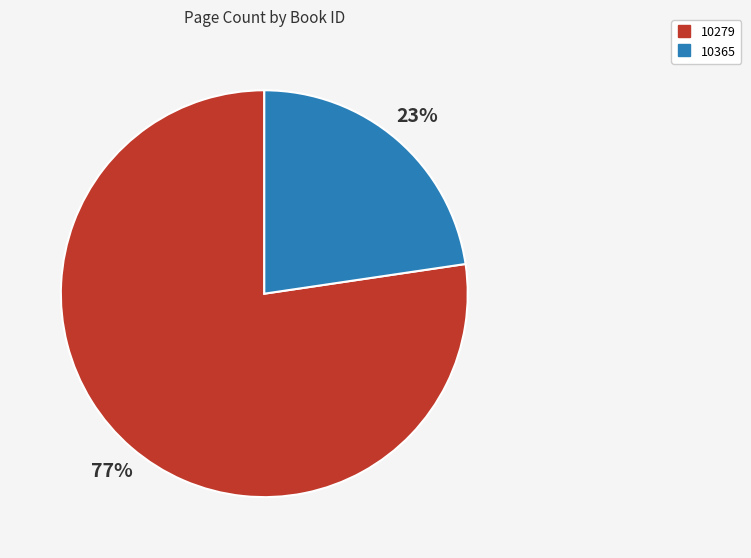

To the nearest percent, what is the average slice percentage?

50%